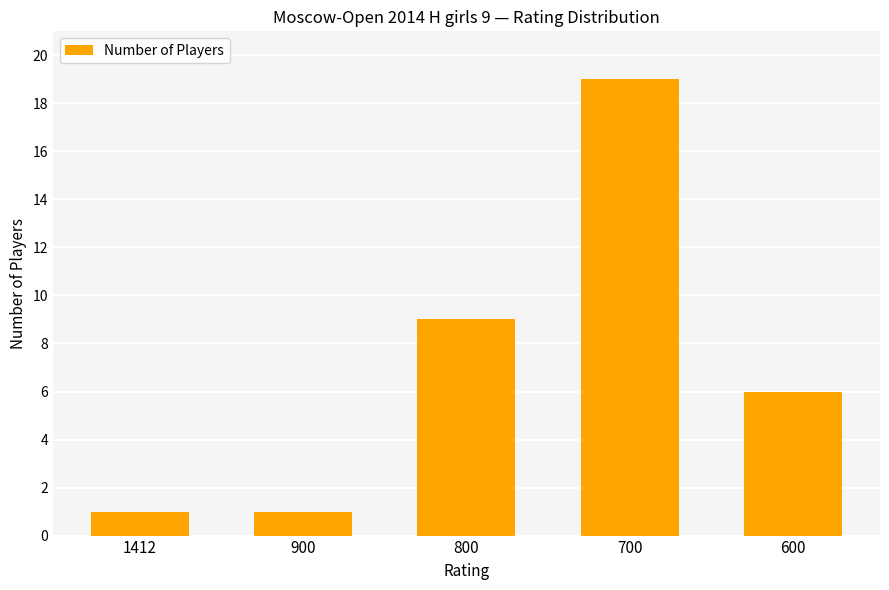

Count the number of data series in this chart.

1